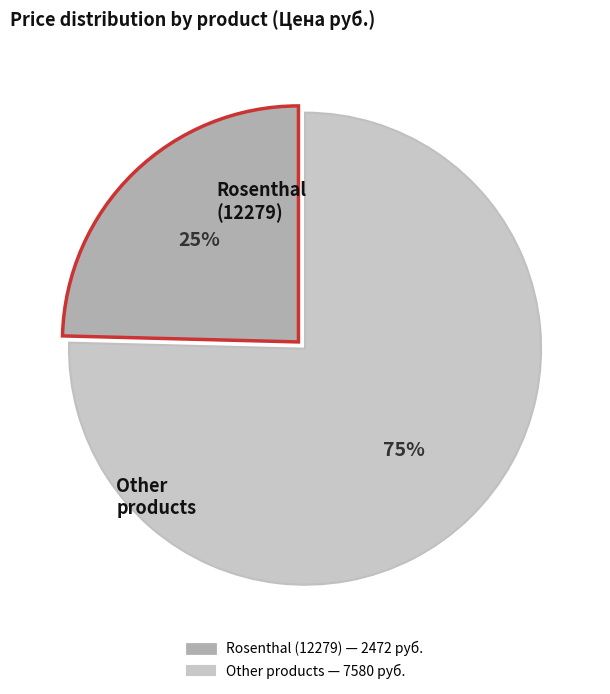

To the nearest percent, what is the average slice percentage?

50%